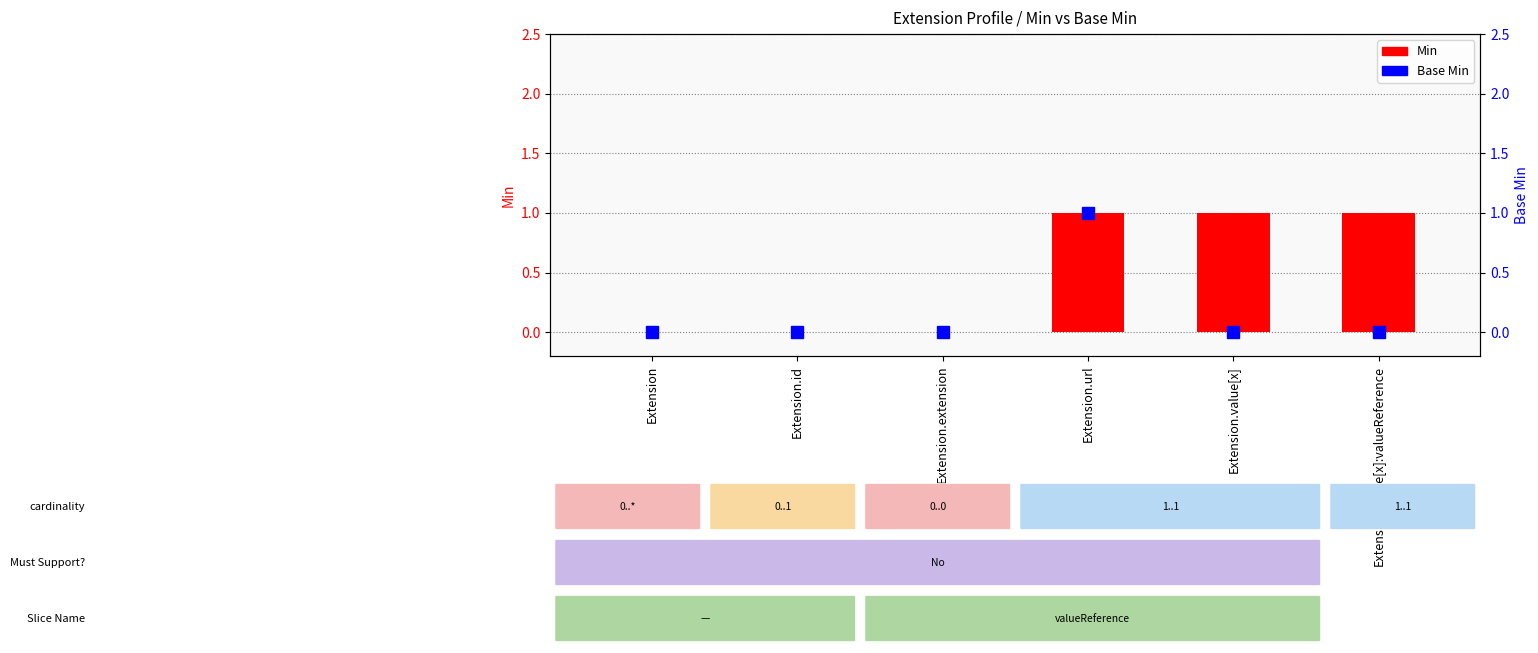

At how many categories does at least one series exceed 0?

3